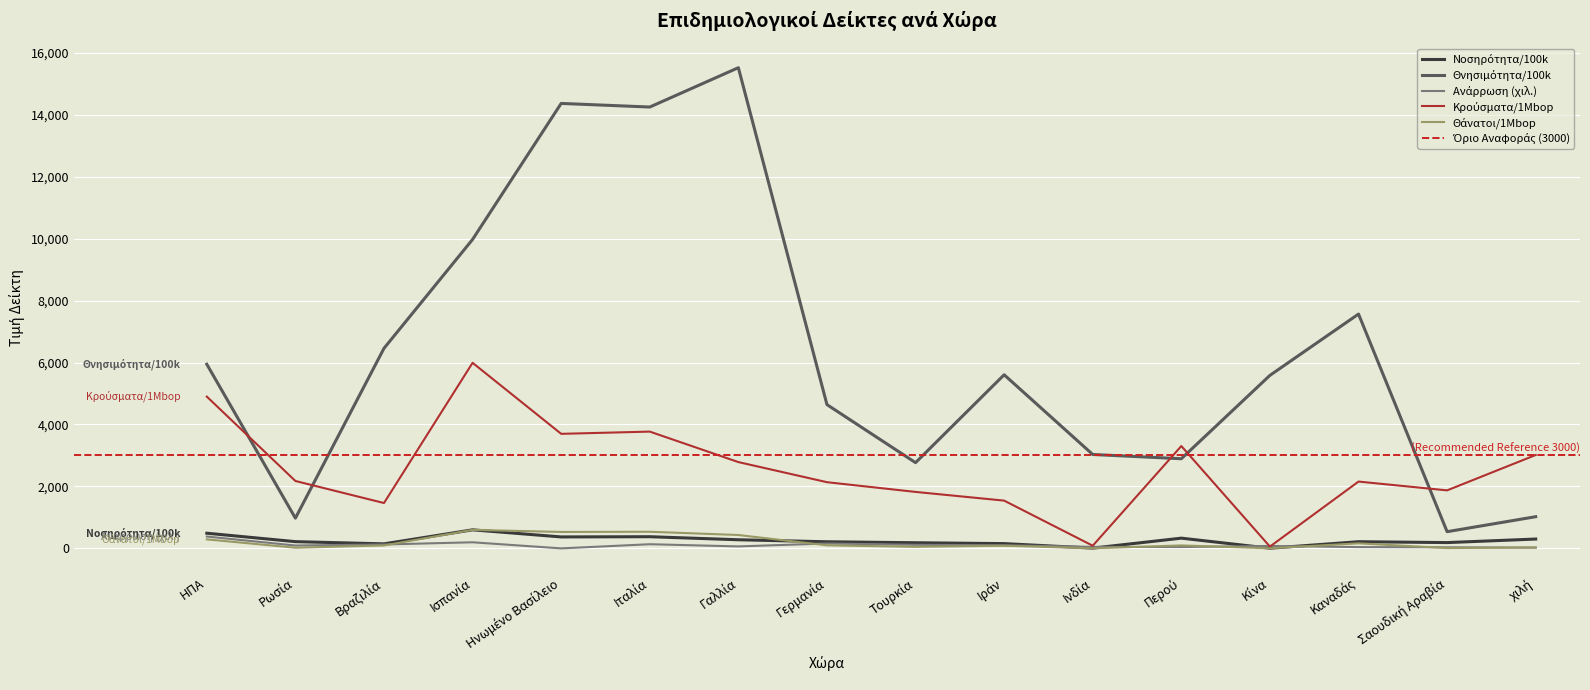

Reading left to right, transcribe all the data shown in this chart.

Νοσηρότητα/100k: ΗΠΑ=490.0	Ρωσία=217.6	Βραζιλία=146.4	Ισπανία=599.1	Ηνωμένο Βασίλειο=369.8	Ιταλία=377.0	Γαλλία=278.6	Γερμανία=213.7	Τουρκία=182.3	Ιράν=154.2	Ινδία=8.6	Περού=330.4	Κίνα=5.8	Καναδάς=215.7	Σαουδική Αραβία=187.3	χιλή=301.5
Θνησιμότητα/100k: ΗΠΑ=5944.5	Ρωσία=975.9	Βραζιλία=6458.9	Ισπανία=9974.4	Ηνωμένο Βασίλειο=14364.6	Ιταλία=14247.9	Γαλλία=15517.6	Γερμανία=4641.4	Τουρκία=2767.2	Ιράν=5604.6	Ινδία=3031.5	Περού=2894.2	Κίνα=5585.4	Καναδάς=7564.8	Σαουδική Αραβία=539.4	χιλή=1022.9
Ανάρρωση (χιλ.): ΗΠΑ=382.2	Ρωσία=92.7	Βραζιλία=126.0	Ισπανία=197.0	Ηνωμένο Βασίλειο=0.0	Ιταλία=134.6	Γαλλία=63.9	Γερμανία=158.0	Τουρκία=115.0	Ιράν=100.6	Ινδία=48.6	Περού=43.6	Κίνα=78.2	Καναδάς=41.7	Σαουδική Αραβία=36.0	χιλή=24.0
Κρούσματα/1Mbop: ΗΠΑ=4900.0	Ρωσία=2176.0	Βραζιλία=1464.0	Ισπανία=5991.0	Ηνωμένο Βασίλειο=3698.0	Ιταλία=3770.0	Γαλλία=2786.0	Γερμανία=2137.0	Τουρκία=1823.0	Ιράν=1542.0	Ινδία=86.0	Περού=3304.0	Κίνα=58.0	Καναδάς=2157.0	Σαουδική Αραβία=1873.0	χιλή=3015.0
Θάνατοι/1Mbop: ΗΠΑ=291.0	Ρωσία=21.0	Βραζιλία=95.0	Ισπανία=598.0	Ηνωμένο Βασίλειο=531.0	Ιταλία=537.0	Γαλλία=432.0	Γερμανία=99.0	Τουρκία=50.0	Ιράν=86.0	Ινδία=3.0	Περού=96.0	Κίνα=3.0	Καναδάς=163.0	Σαουδική Αραβία=10.0	χιλή=31.0